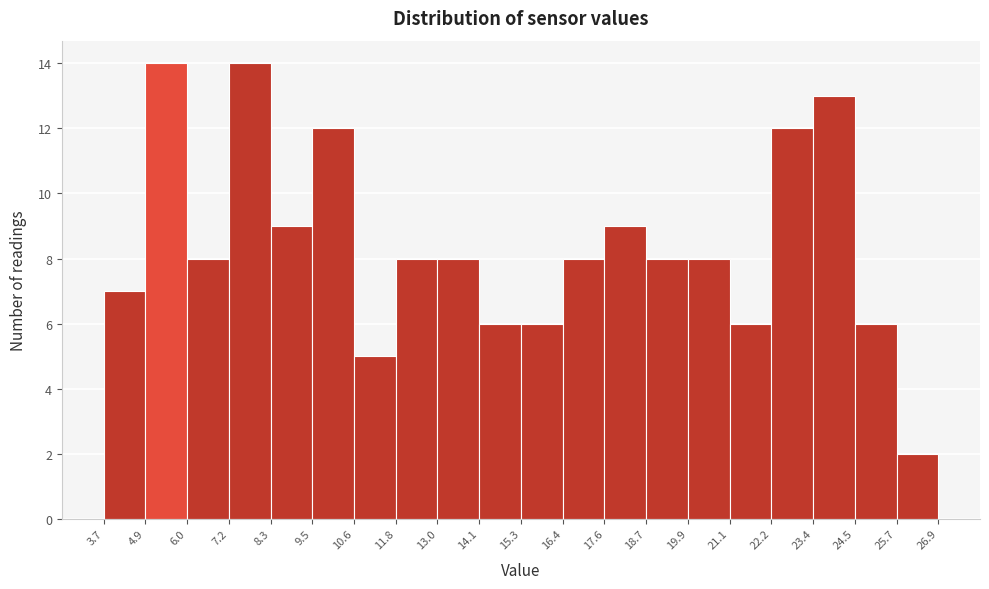

Reading left to right, list every bar in this chart as the range it spans on the x-axis followed by its height. The values are not printed on the chart, so give them approximately, as read against the axis.

3.7 to 4.9: 7
4.9 to 6.0: 14
6.0 to 7.2: 8
7.2 to 8.3: 14
8.3 to 9.5: 9
9.5 to 10.6: 12
10.6 to 11.8: 5
11.8 to 13.0: 8
13.0 to 14.1: 8
14.1 to 15.3: 6
15.3 to 16.4: 6
16.4 to 17.6: 8
17.6 to 18.7: 9
18.7 to 19.9: 8
19.9 to 21.1: 8
21.1 to 22.2: 6
22.2 to 23.4: 12
23.4 to 24.5: 13
24.5 to 25.7: 6
25.7 to 26.9: 2